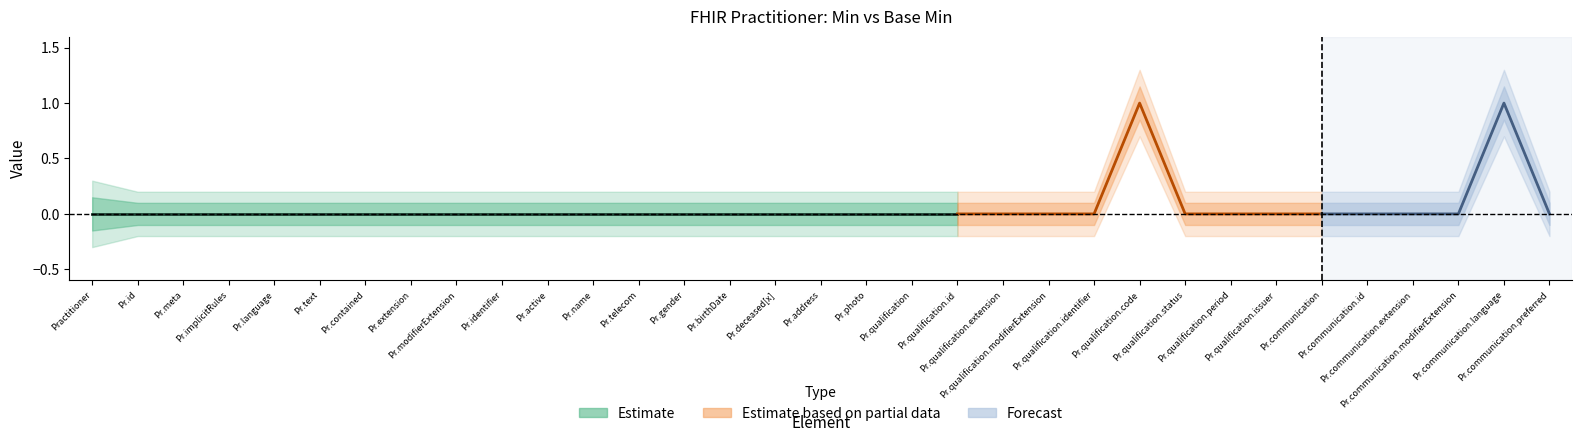

Between Practitioner.implicitRules and Practitioner.communication.extension, which is larger?

Practitioner.implicitRules